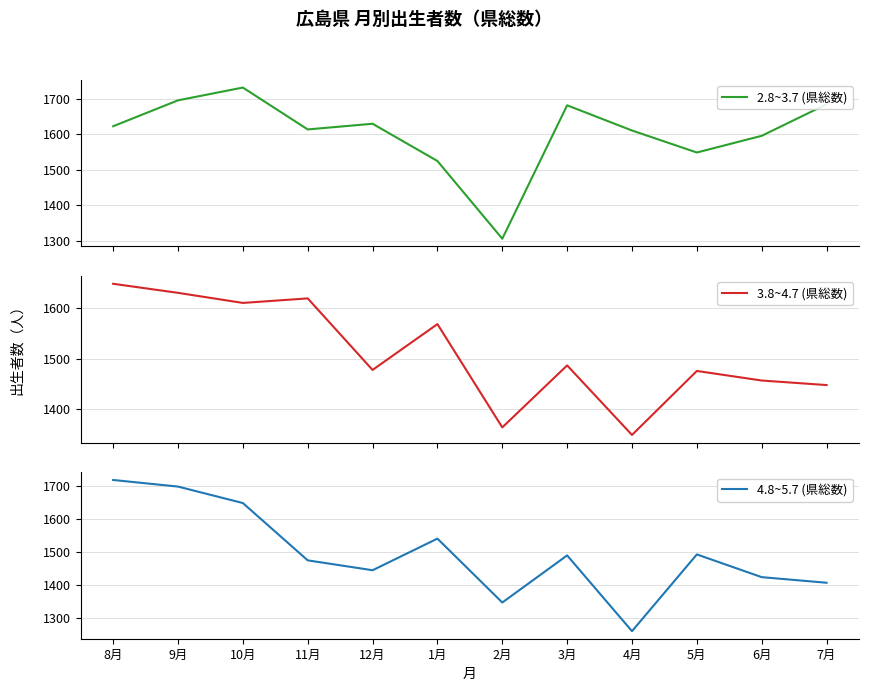

What is the label of the 4th point from the right?

4月